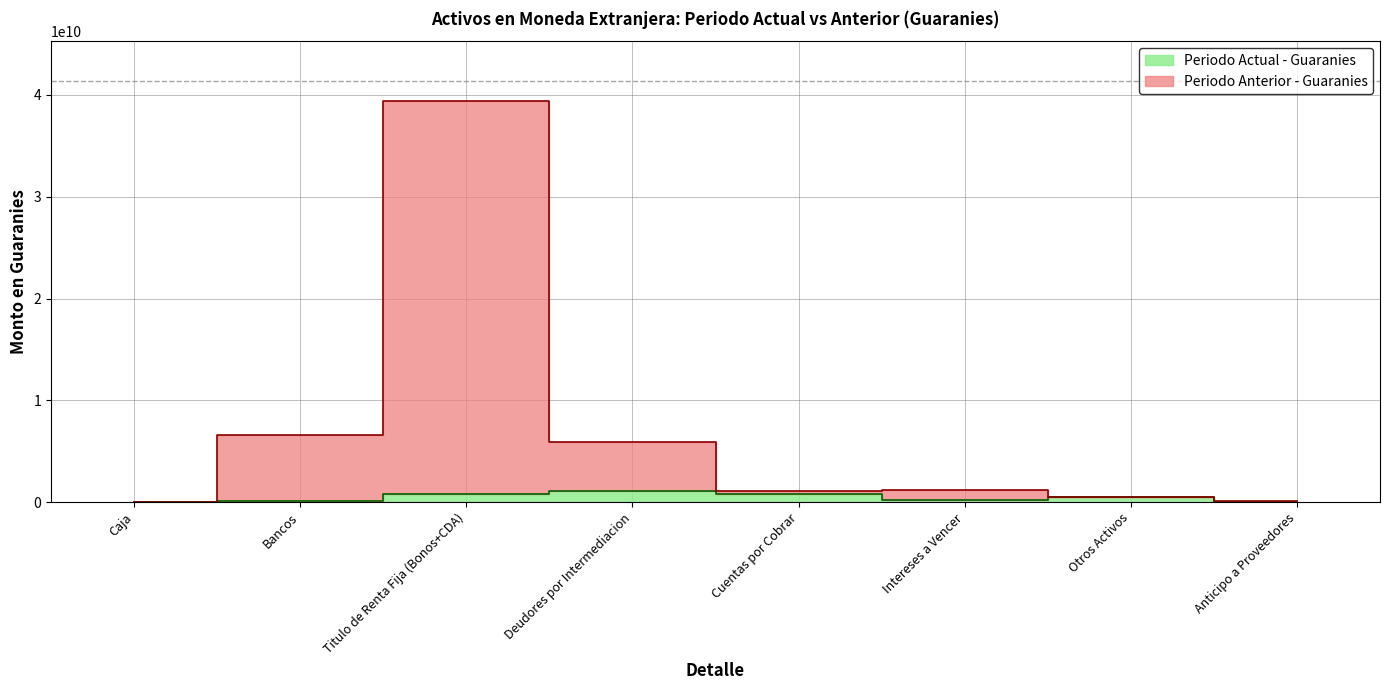

What is the sum of all values?

3386054114